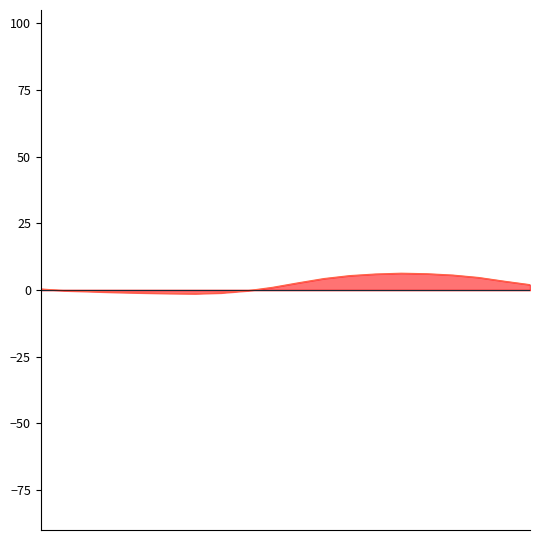

What is the value of the temperature_line point at the 17th from the left?

5.6